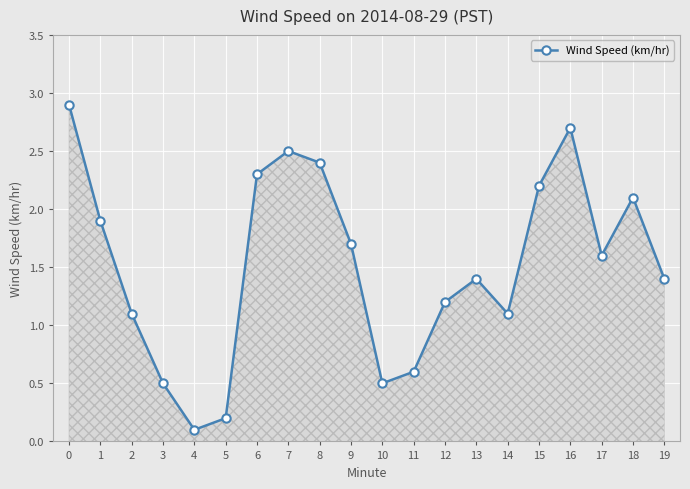

What is the sum of the values at 16 and 11?

3.3